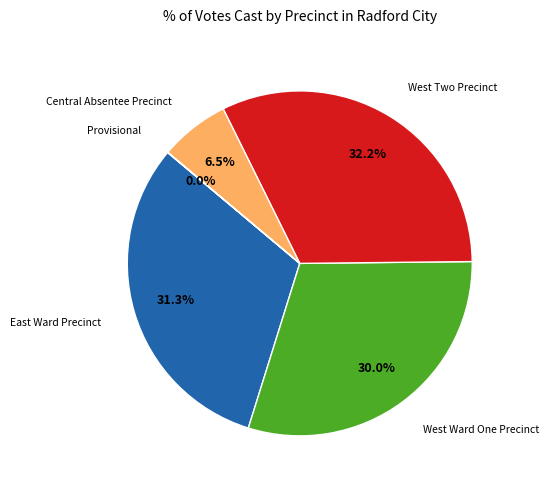

Is there a majority slice in this chart?

No